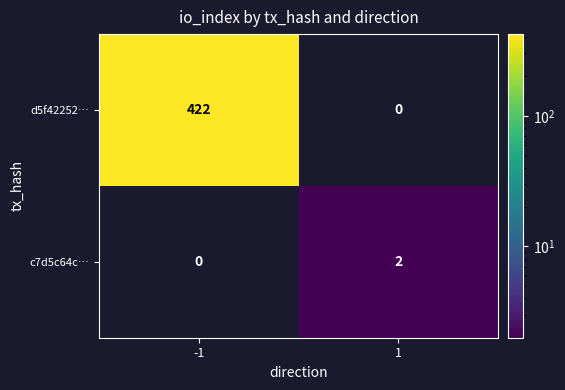

At how many categories does at least one series exceed 239?

1